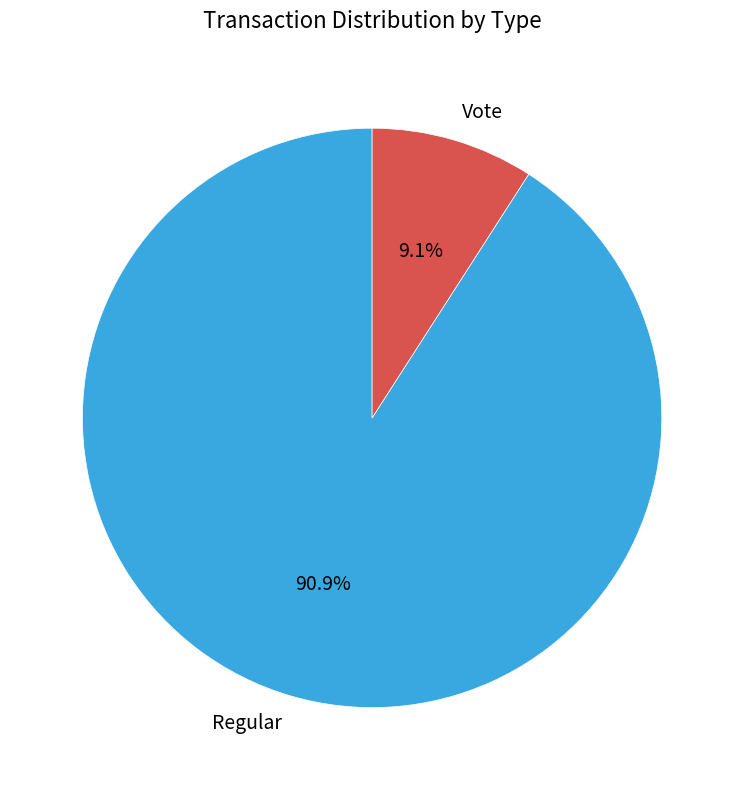

To the nearest percent, what is the difference between the Vote and Regular slice percentages?

82%